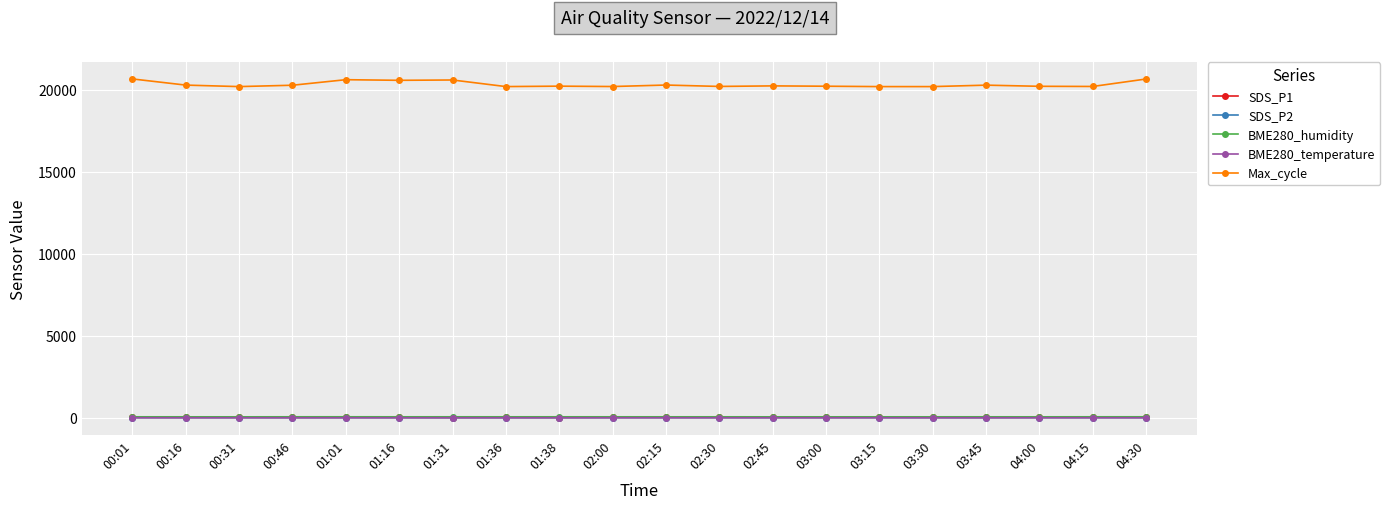

How many data points in BME280_temperature are less than 2?

5